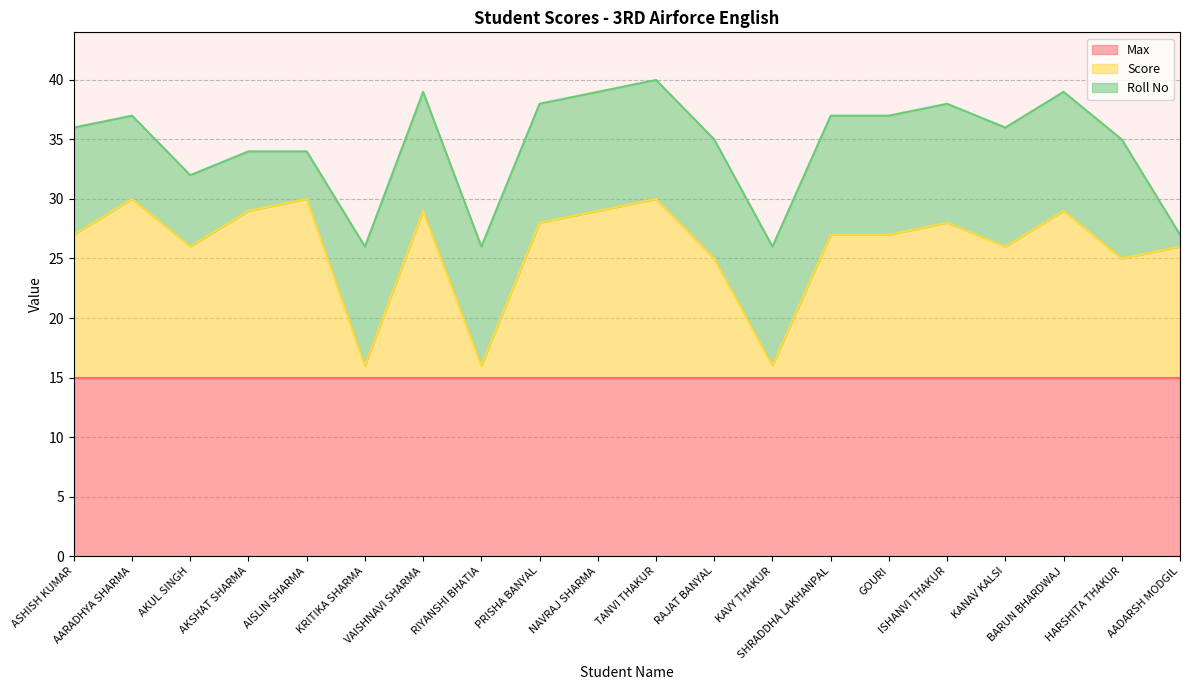

List the series in order of their overall mean, highest first.

Max, Score, Roll No